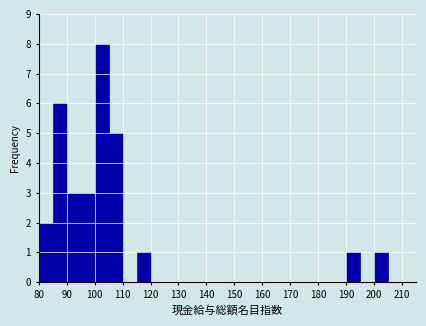

Reading left to right, transcribe this chart: for each bar, give the range it covers on the x-axis and its height. The values are not printed on the chart, so give them approximately, as read against the axis.

80 to 85: 2
85 to 90: 6
90 to 95: 3
95 to 100: 3
100 to 105: 8
105 to 110: 5
110 to 115: 0
115 to 120: 1
120 to 125: 0
125 to 130: 0
130 to 135: 0
135 to 140: 0
140 to 145: 0
145 to 150: 0
150 to 155: 0
155 to 160: 0
160 to 165: 0
165 to 170: 0
170 to 175: 0
175 to 180: 0
180 to 185: 0
185 to 190: 0
190 to 195: 1
195 to 200: 0
200 to 205: 1
205 to 210: 0